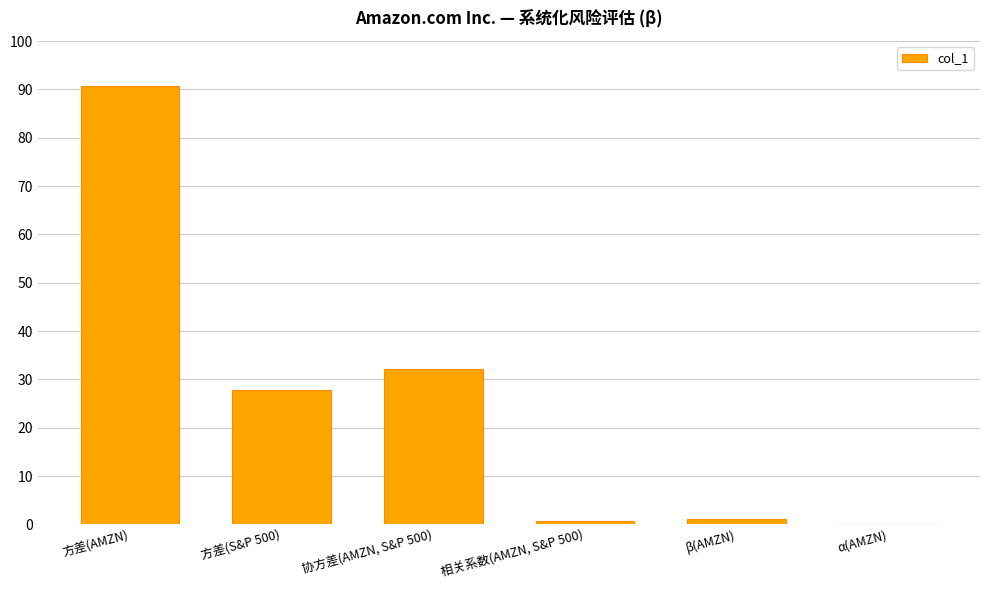

The chart shows a value of 0.0 at α(AMZN). True or false?

True